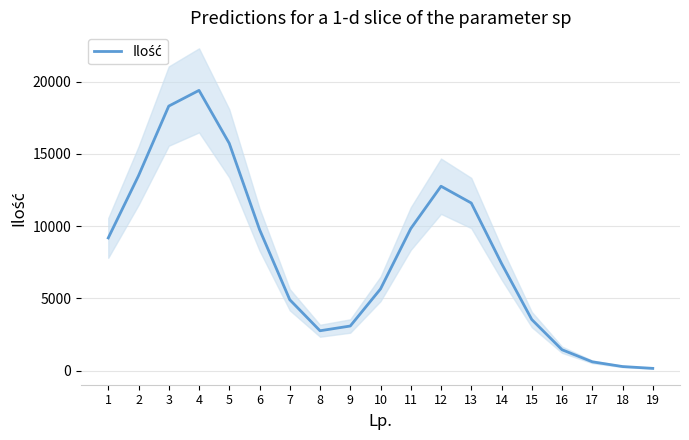

Which label corresponds to the largest value in the chart?

4